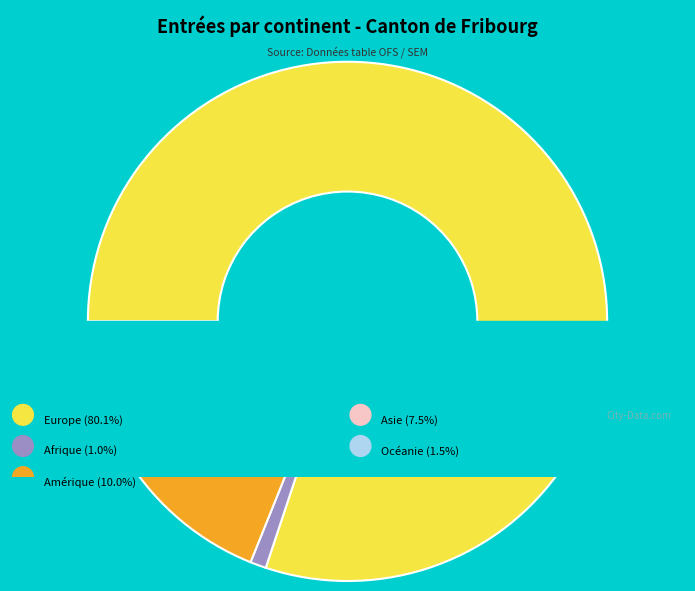

To the nearest percent, what portion does Afrique represent?

1%